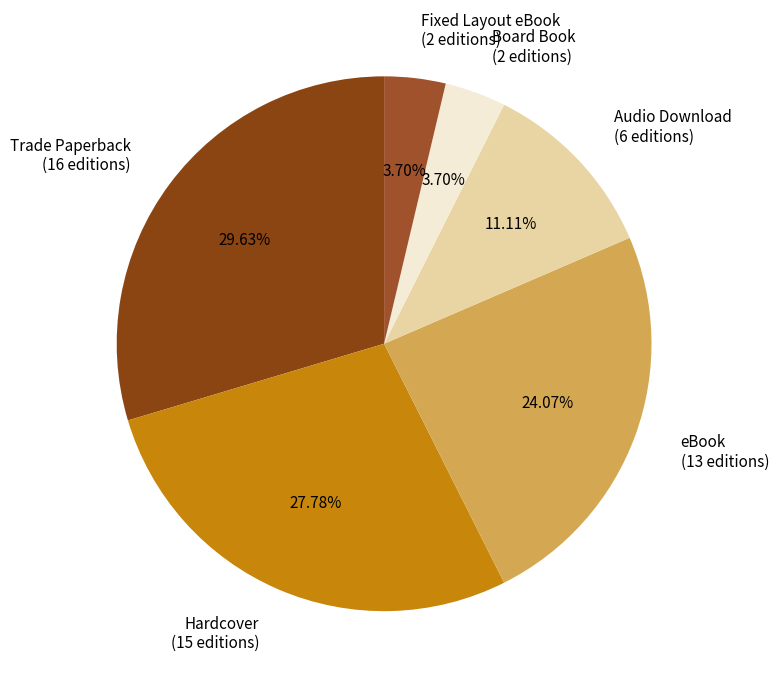

Combined, what portion of the pie is Hardcover and Trade Paperback?

57.4%